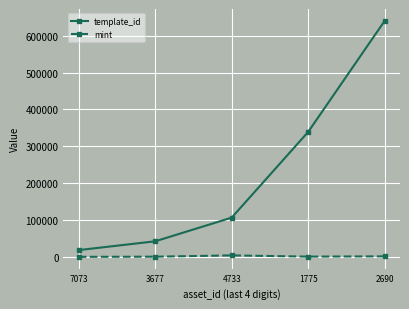

What is the approximate value of template_id at 1775?

339228